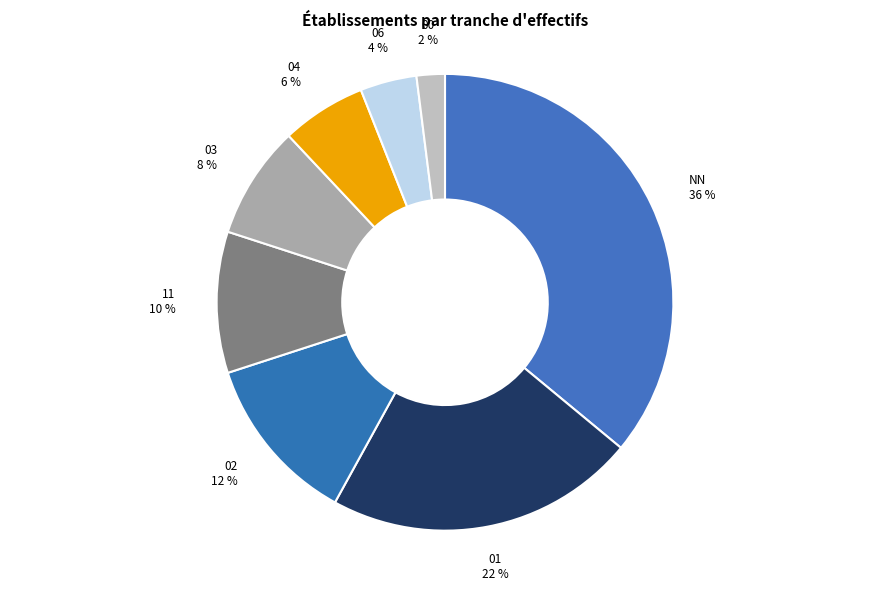

Which slice is the largest?

NN